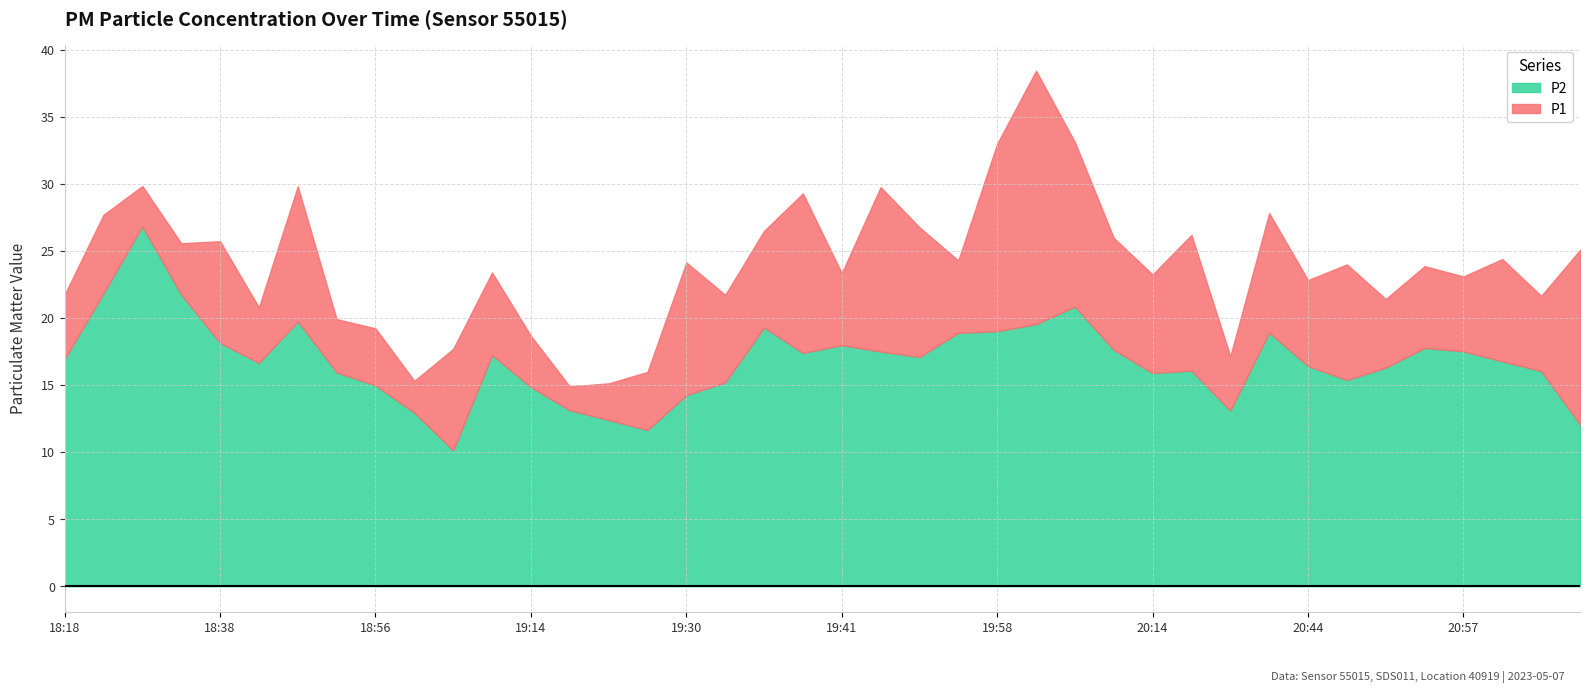

Reading right to left, extract all data points from this chart.

P1: 21:07=25.1	21:03=21.6	21:00=24.4	20:57=23.1	20:54=23.9	20:51=21.4	20:48=24.0	20:44=22.8	20:41=27.8	20:31=17.1	20:25=26.2	20:14=23.2	20:11=26.0	20:05=33.1	20:02=38.5	19:58=33.0	19:52=24.3	19:48=26.8	19:45=29.8	19:41=23.4	19:39=29.3	19:35=26.5	19:32=21.7	19:30=24.1	19:26=16.0	19:20=15.1	19:17=14.9	19:14=18.7	19:10=23.4	19:03=17.7	19:00=15.3	18:56=19.2	18:50=19.9	18:47=29.8	18:41=20.8	18:38=25.7	18:35=25.6	18:32=29.9	18:30=27.7	18:18=21.8
P2: 21:07=12.1	21:03=16.1	21:00=16.8	20:57=17.5	20:54=17.8	20:51=16.3	20:48=15.4	20:44=16.4	20:41=18.9	20:31=13.1	20:25=16.1	20:14=15.9	20:11=17.6	20:05=20.9	20:02=19.6	19:58=19.0	19:52=18.9	19:48=17.1	19:45=17.5	19:41=18.0	19:39=17.4	19:35=19.3	19:32=15.2	19:30=14.2	19:26=11.7	19:20=12.4	19:17=13.1	19:14=14.8	19:10=17.2	19:03=10.1	19:00=12.9	18:56=15.0	18:50=15.9	18:47=19.8	18:41=16.6	18:38=18.1	18:35=21.8	18:32=26.9	18:30=21.9	18:18=16.9